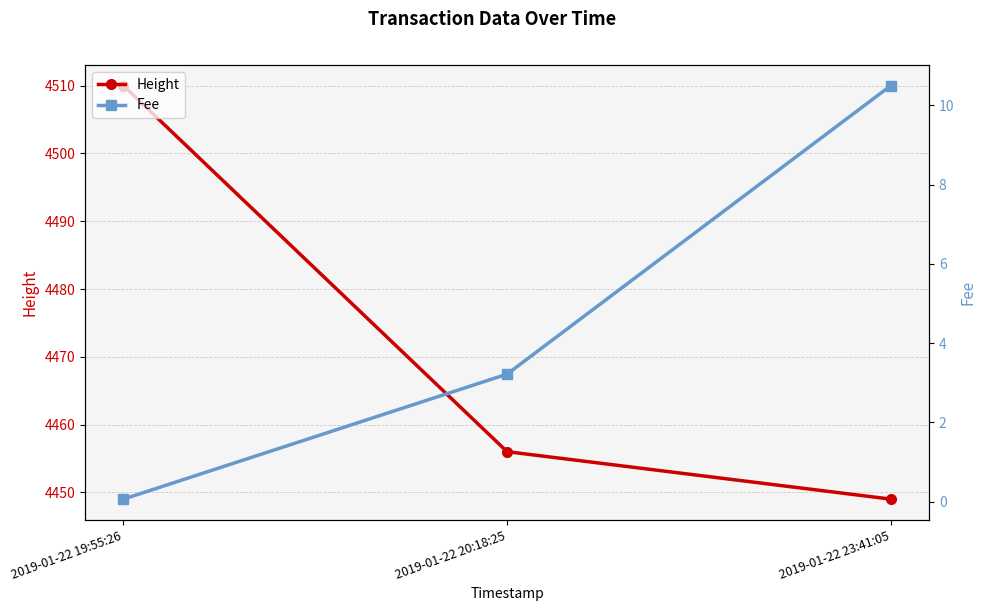

Which series changed the most between 2019-01-22 19:55:26 and 2019-01-22 20:18:25?

Height